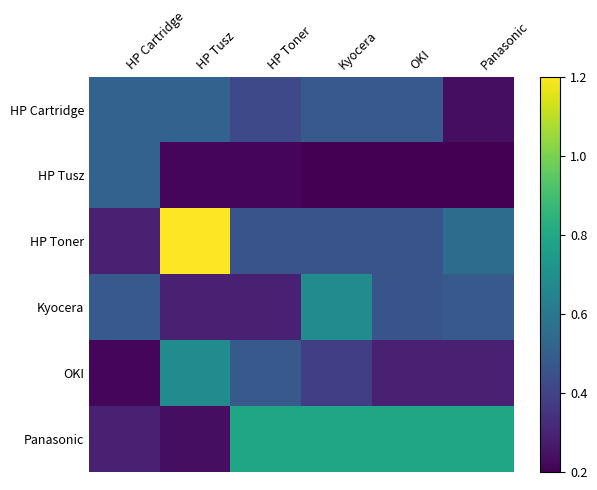

Which series has the largest range (max minus min)?

HP Toner